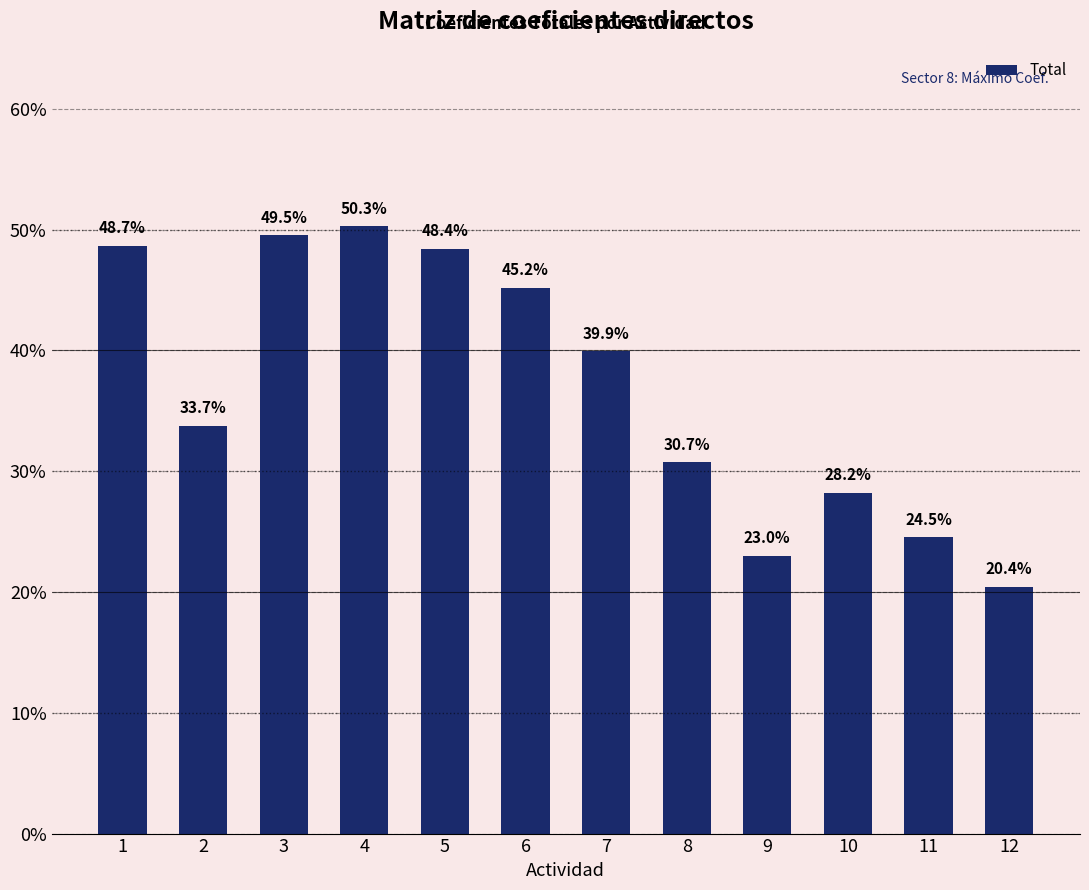

Does the chart contain any negative values?

No